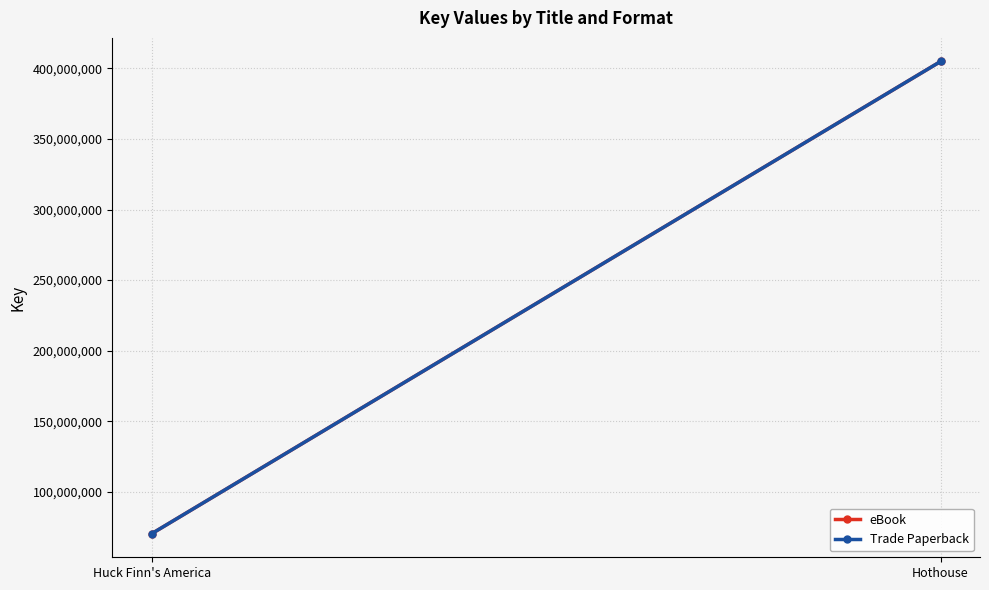

How many Trade Paperback values are between 70240948 and 404920503?

2